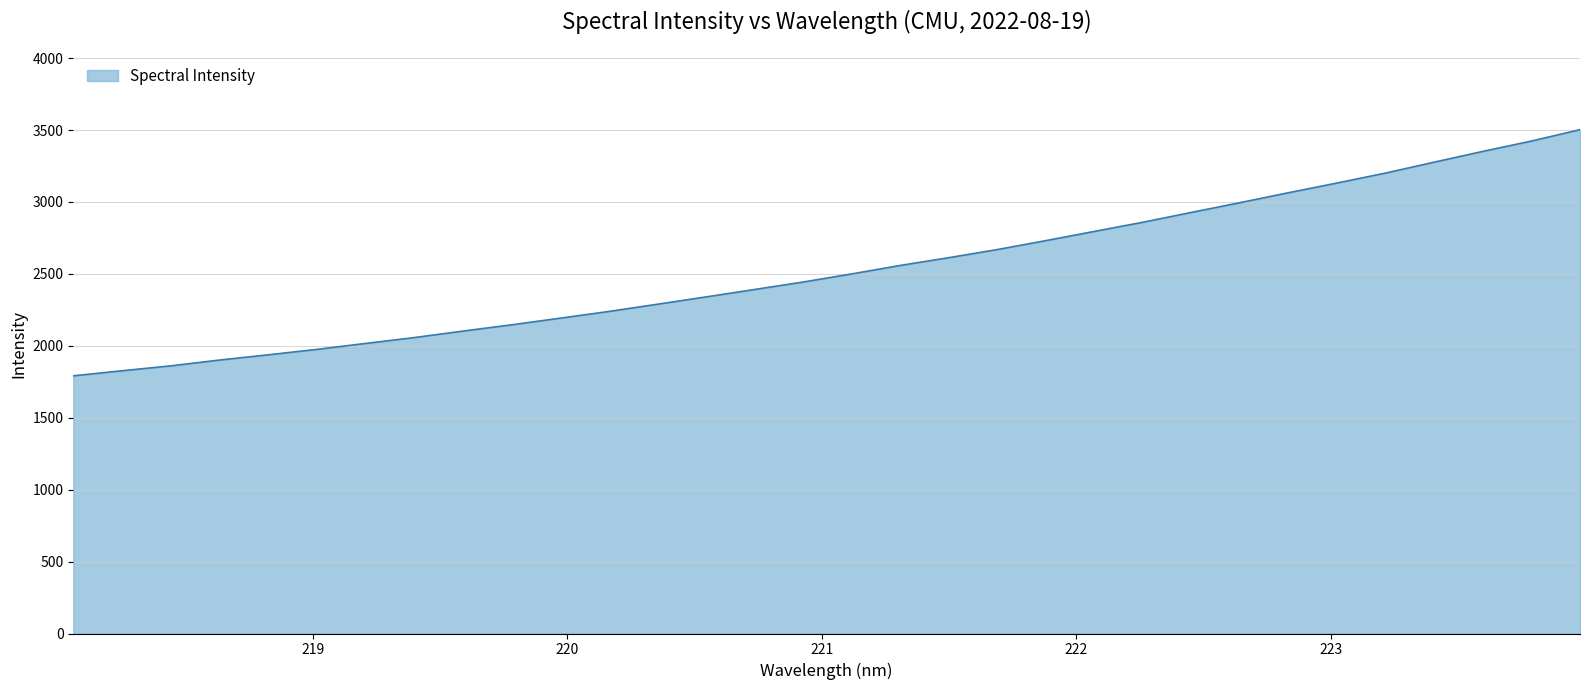

What is the difference between the maximum and minimum values?

1711.4